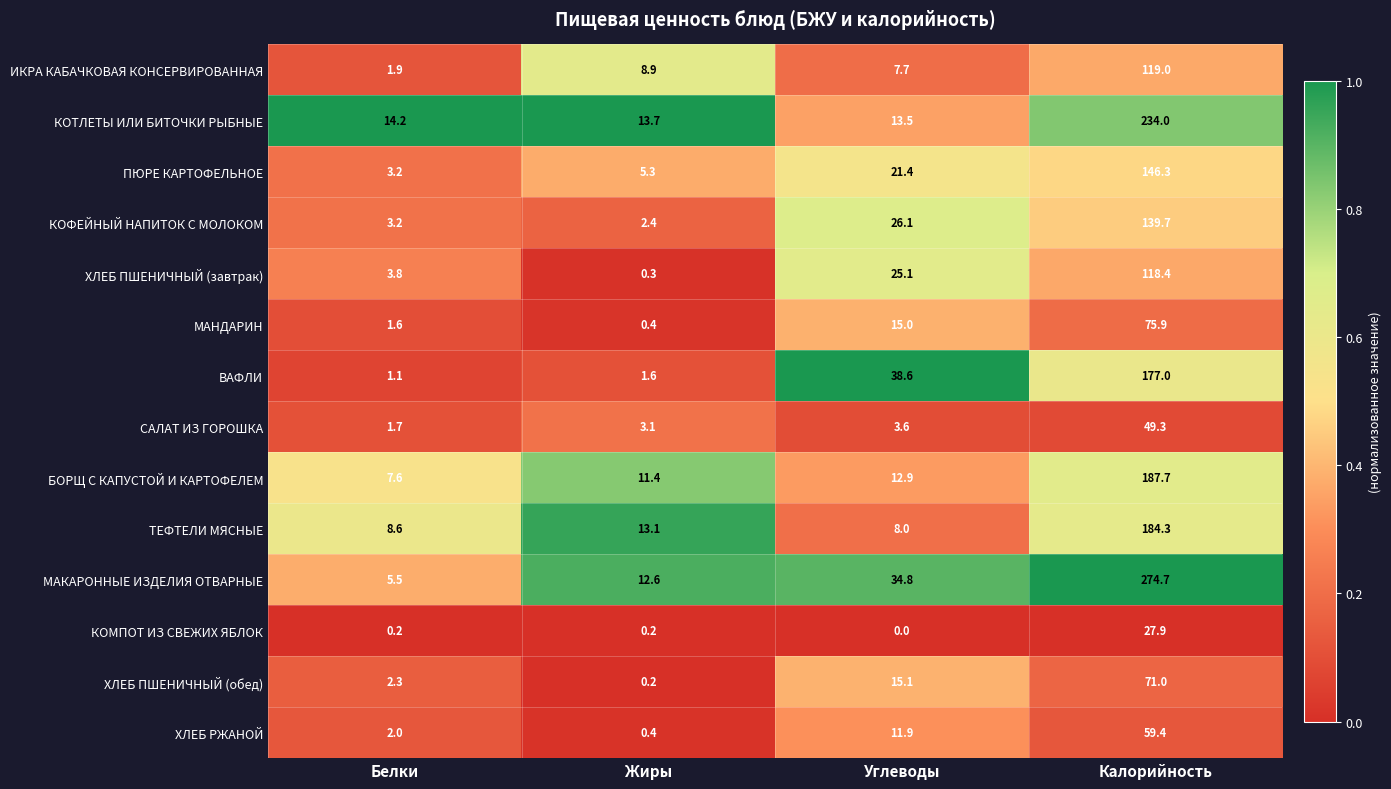

At which label is ХЛЕБ ПШЕНИЧНЫЙ (обед) closest to 35?

Углеводы